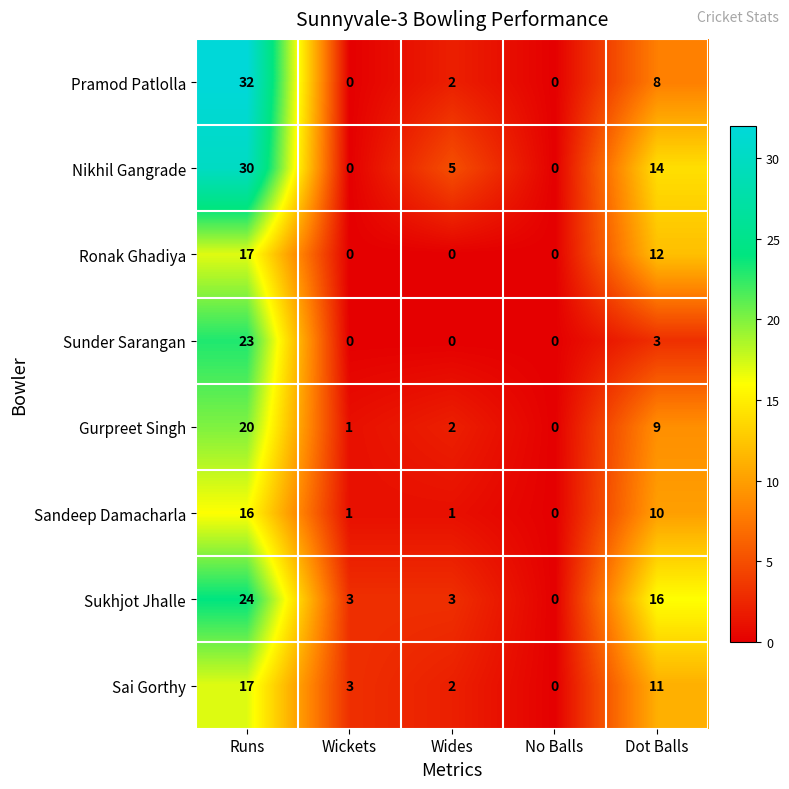

What is the average value of the Gurpreet Singh series?

6